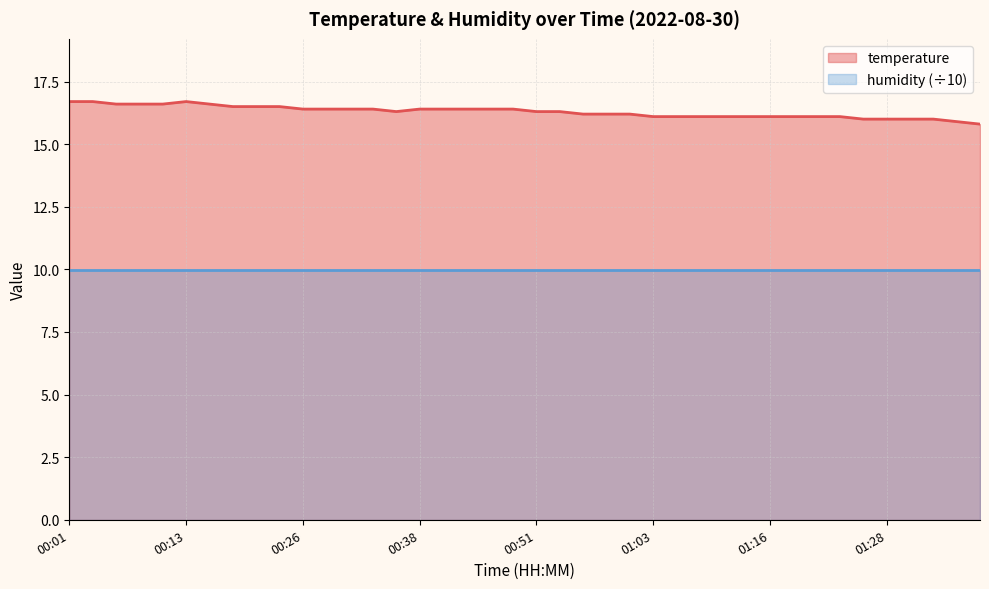

At which label does the data first exceed 16?

00:01